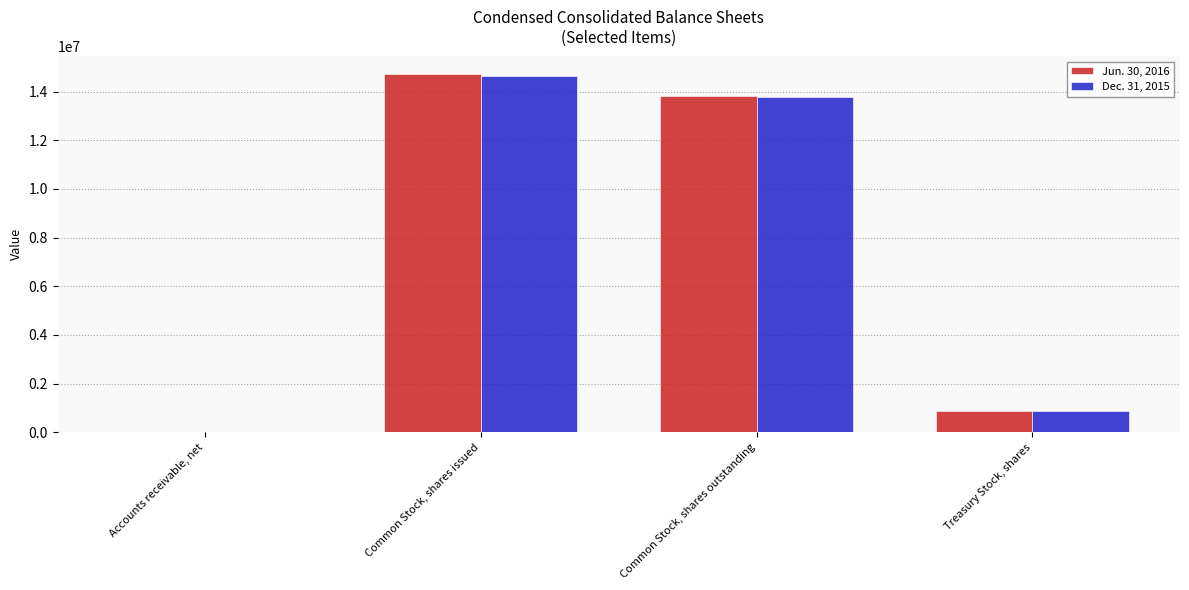

Is the value of Dec. 31, 2015 at Common Stock, shares issued greater than the value of Jun. 30, 2016 at Common Stock, shares outstanding?

Yes